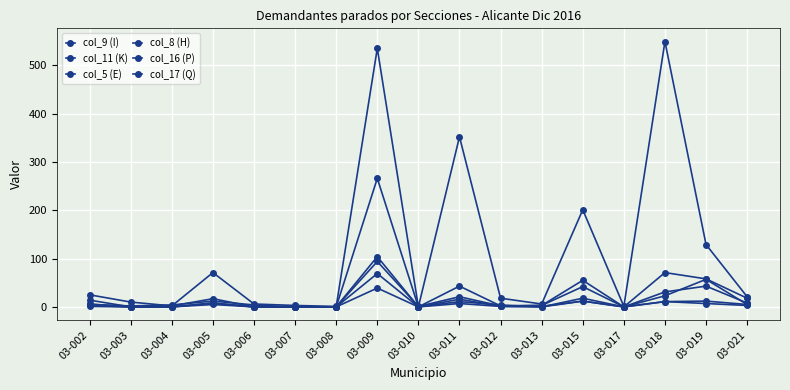

List the series in order of their peak value, highest first.

col_9 (I), col_17 (Q), col_16 (P), col_8 (H), col_11 (K), col_5 (E)